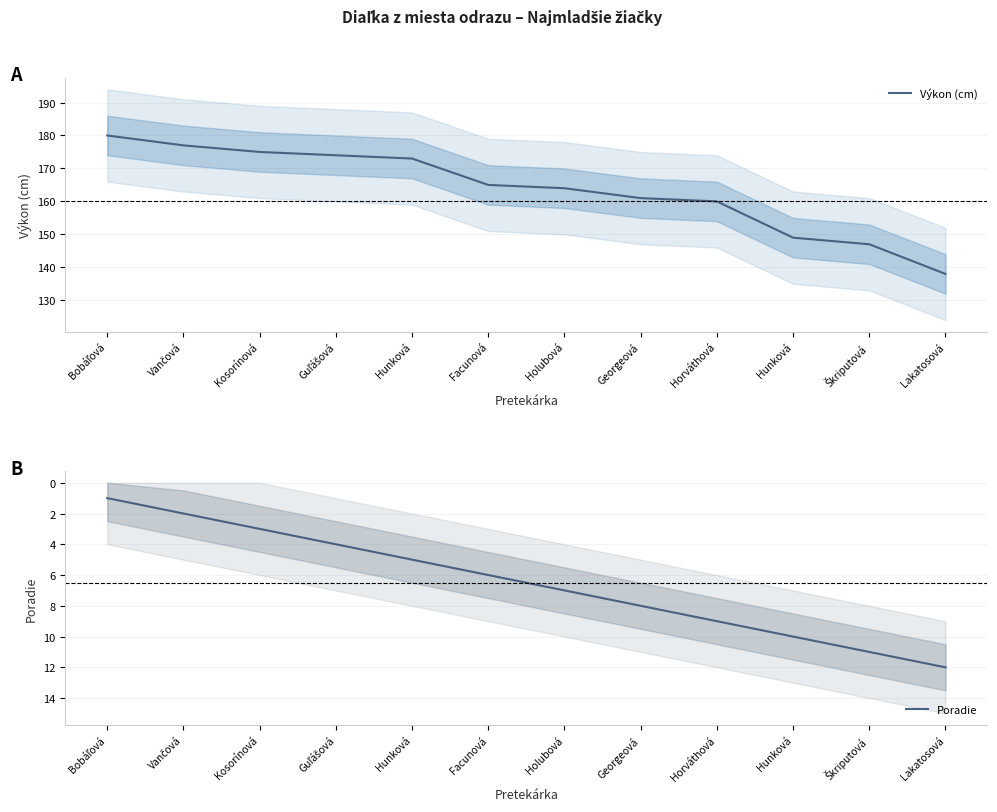

How many series are shown in this chart?

2